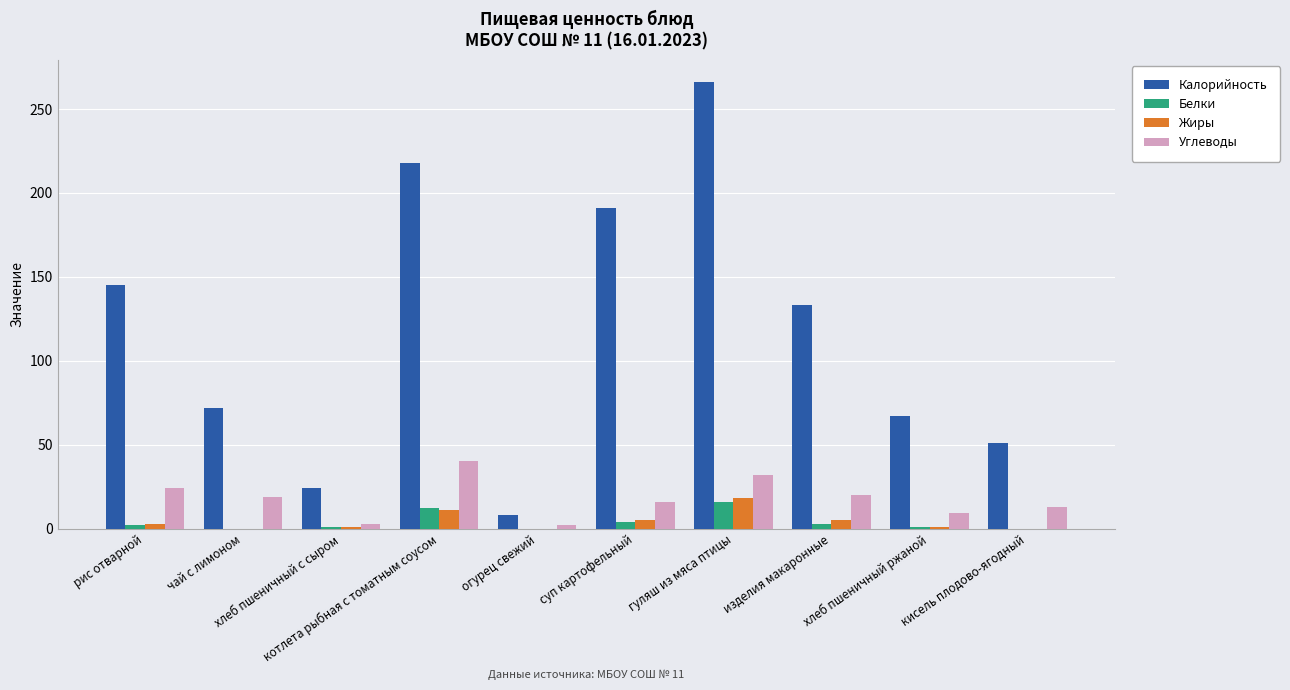

What is the sum of all Белки values?

39.0